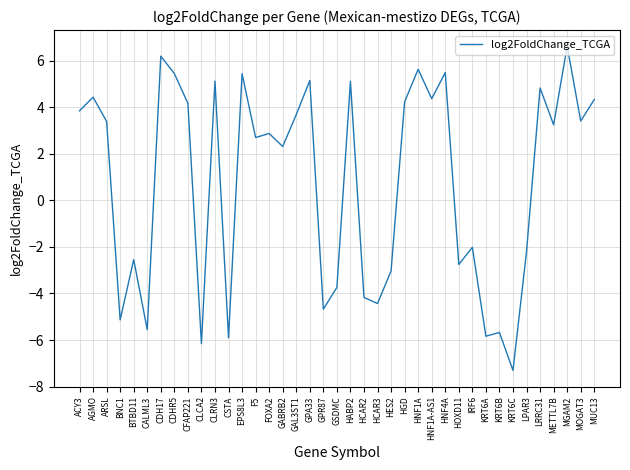

What position from the right is BNC1?

36